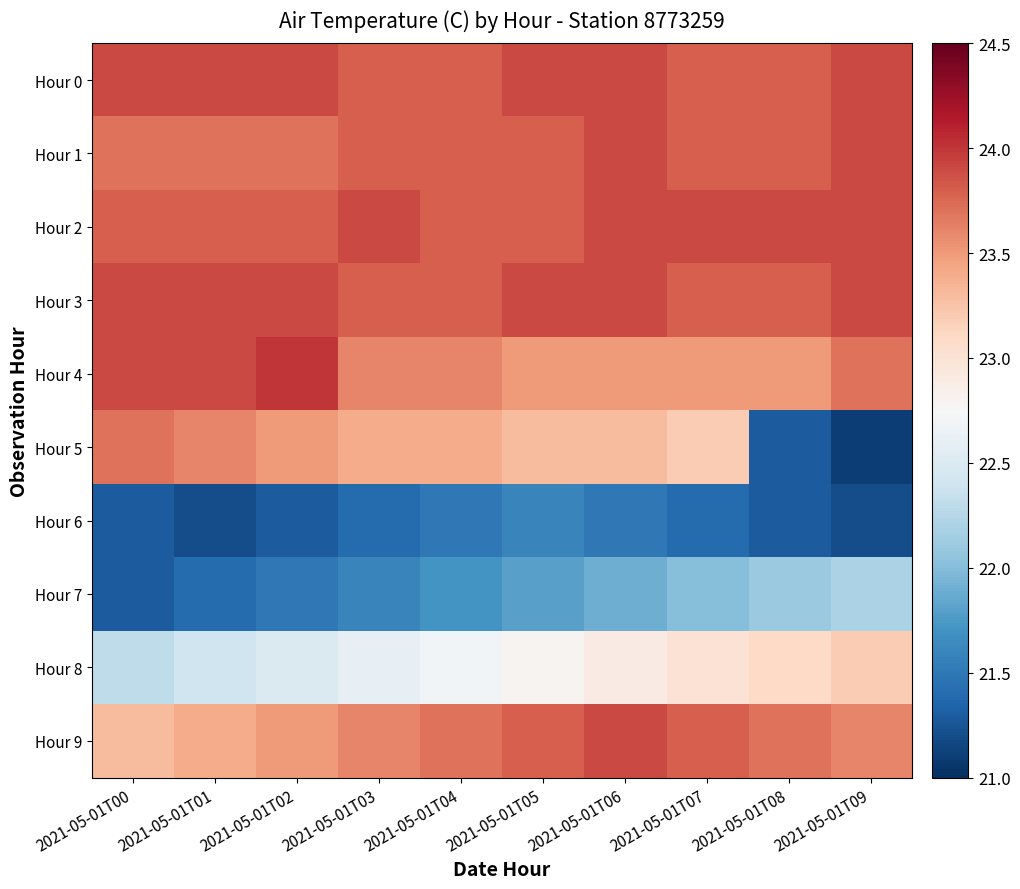

Reading left to right, extract all data points from this chart.

Hour 0: 2021-05-01T00=23.9	2021-05-01T01=23.9	2021-05-01T02=23.9	2021-05-01T03=23.8	2021-05-01T04=23.8	2021-05-01T05=23.9	2021-05-01T06=23.9	2021-05-01T07=23.8	2021-05-01T08=23.8	2021-05-01T09=23.9
Hour 1: 2021-05-01T00=23.7	2021-05-01T01=23.7	2021-05-01T02=23.7	2021-05-01T03=23.8	2021-05-01T04=23.8	2021-05-01T05=23.8	2021-05-01T06=23.9	2021-05-01T07=23.8	2021-05-01T08=23.8	2021-05-01T09=23.9
Hour 2: 2021-05-01T00=23.8	2021-05-01T01=23.8	2021-05-01T02=23.8	2021-05-01T03=23.9	2021-05-01T04=23.8	2021-05-01T05=23.8	2021-05-01T06=23.9	2021-05-01T07=23.9	2021-05-01T08=23.9	2021-05-01T09=23.9
Hour 3: 2021-05-01T00=23.9	2021-05-01T01=23.9	2021-05-01T02=23.9	2021-05-01T03=23.8	2021-05-01T04=23.8	2021-05-01T05=23.9	2021-05-01T06=23.9	2021-05-01T07=23.8	2021-05-01T08=23.8	2021-05-01T09=23.9
Hour 4: 2021-05-01T00=23.9	2021-05-01T01=23.9	2021-05-01T02=24.0	2021-05-01T03=23.6	2021-05-01T04=23.6	2021-05-01T05=23.5	2021-05-01T06=23.5	2021-05-01T07=23.5	2021-05-01T08=23.5	2021-05-01T09=23.7
Hour 5: 2021-05-01T00=23.7	2021-05-01T01=23.6	2021-05-01T02=23.5	2021-05-01T03=23.4	2021-05-01T04=23.4	2021-05-01T05=23.3	2021-05-01T06=23.3	2021-05-01T07=23.2	2021-05-01T08=21.3	2021-05-01T09=21.1
Hour 6: 2021-05-01T00=21.3	2021-05-01T01=21.2	2021-05-01T02=21.3	2021-05-01T03=21.4	2021-05-01T04=21.5	2021-05-01T05=21.6	2021-05-01T06=21.5	2021-05-01T07=21.4	2021-05-01T08=21.3	2021-05-01T09=21.2
Hour 7: 2021-05-01T00=21.3	2021-05-01T01=21.4	2021-05-01T02=21.5	2021-05-01T03=21.6	2021-05-01T04=21.7	2021-05-01T05=21.8	2021-05-01T06=21.9	2021-05-01T07=22.0	2021-05-01T08=22.1	2021-05-01T09=22.2
Hour 8: 2021-05-01T00=22.3	2021-05-01T01=22.4	2021-05-01T02=22.5	2021-05-01T03=22.6	2021-05-01T04=22.7	2021-05-01T05=22.8	2021-05-01T06=22.9	2021-05-01T07=23.0	2021-05-01T08=23.1	2021-05-01T09=23.2
Hour 9: 2021-05-01T00=23.3	2021-05-01T01=23.4	2021-05-01T02=23.5	2021-05-01T03=23.6	2021-05-01T04=23.7	2021-05-01T05=23.8	2021-05-01T06=23.9	2021-05-01T07=23.8	2021-05-01T08=23.7	2021-05-01T09=23.6